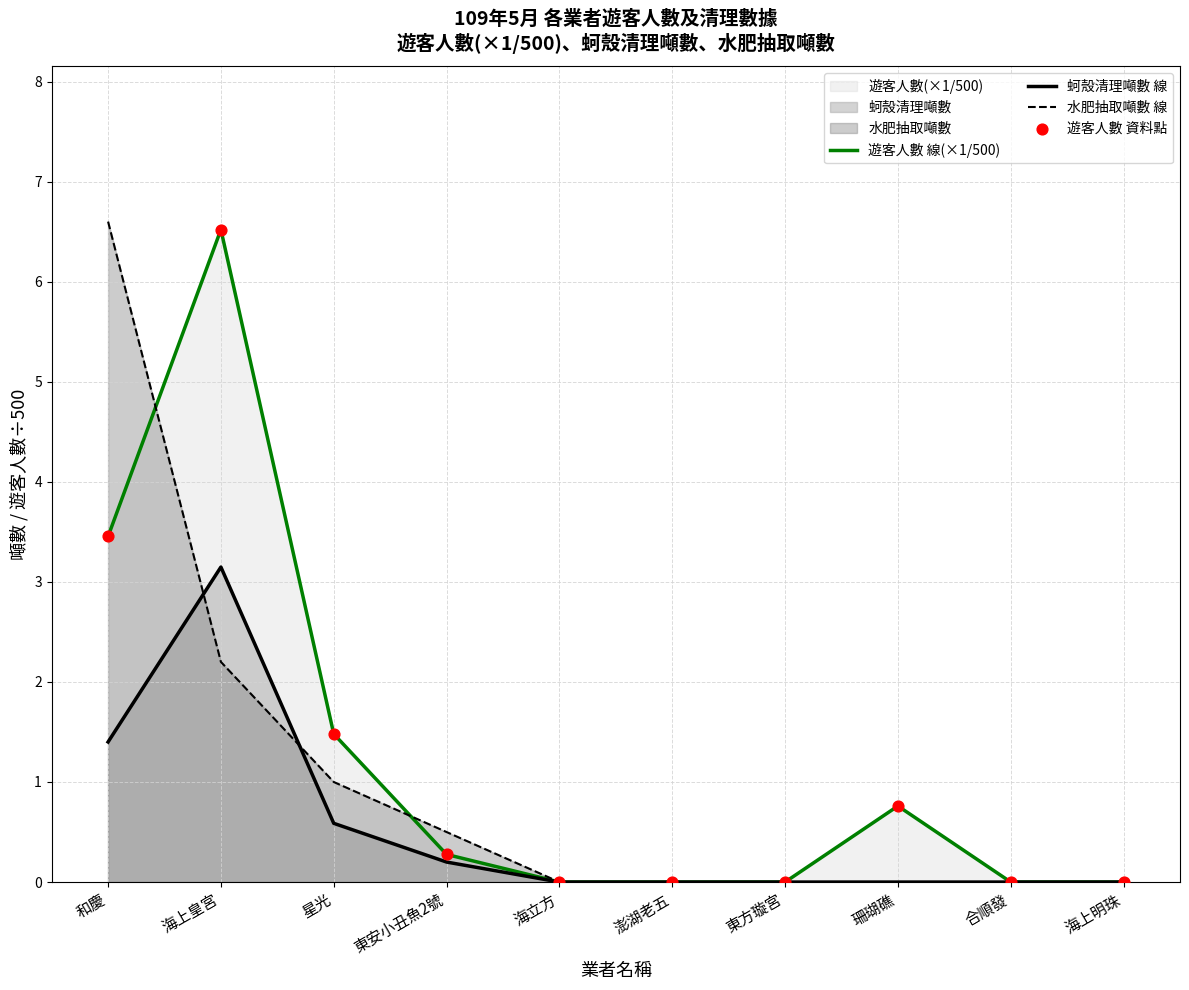

Which series reaches the maximum Y coordinate?

水肥抽取噸數 線